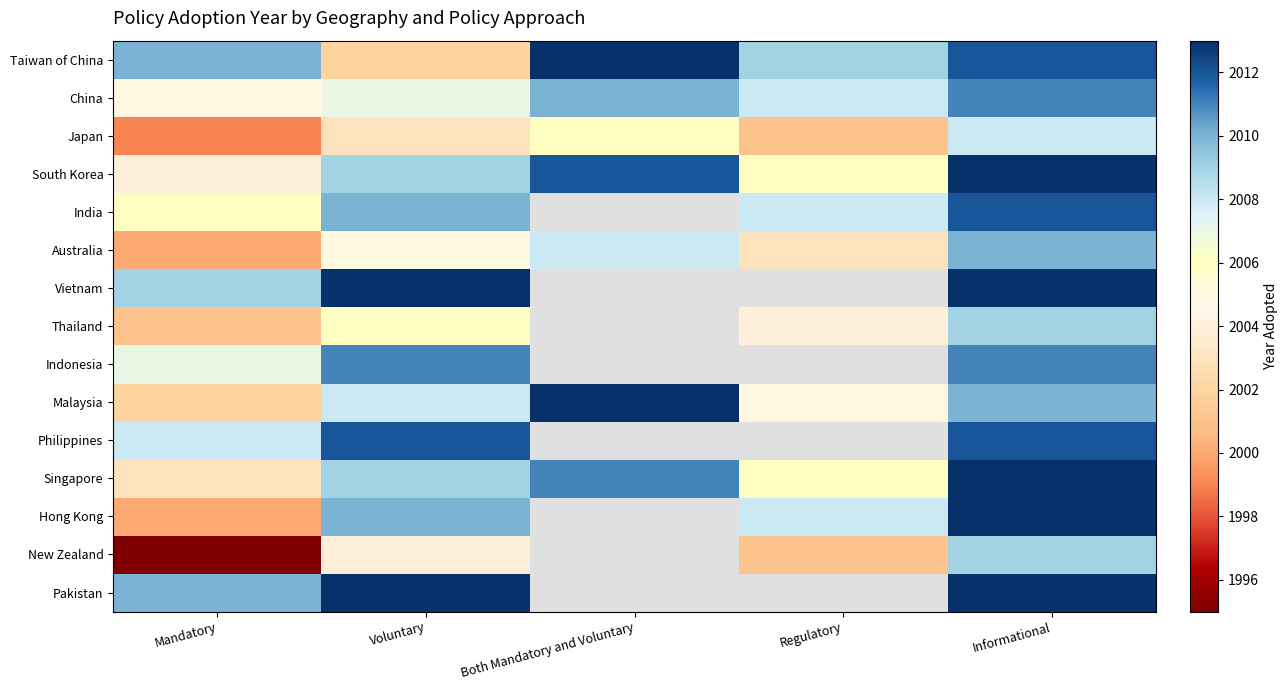

What is the difference between the maximum and minimum values in the Thailand series?

8.0